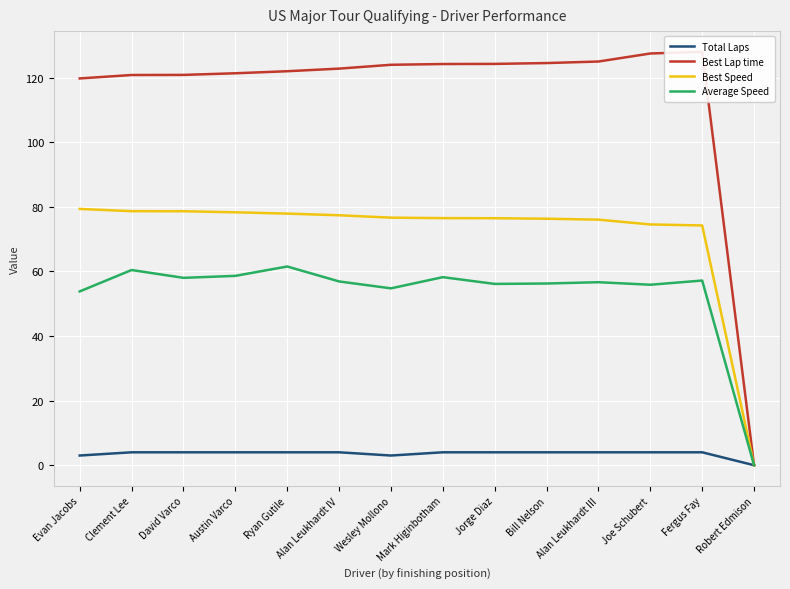

Where does the Best Speed series first go above 76?

Evan Jacobs